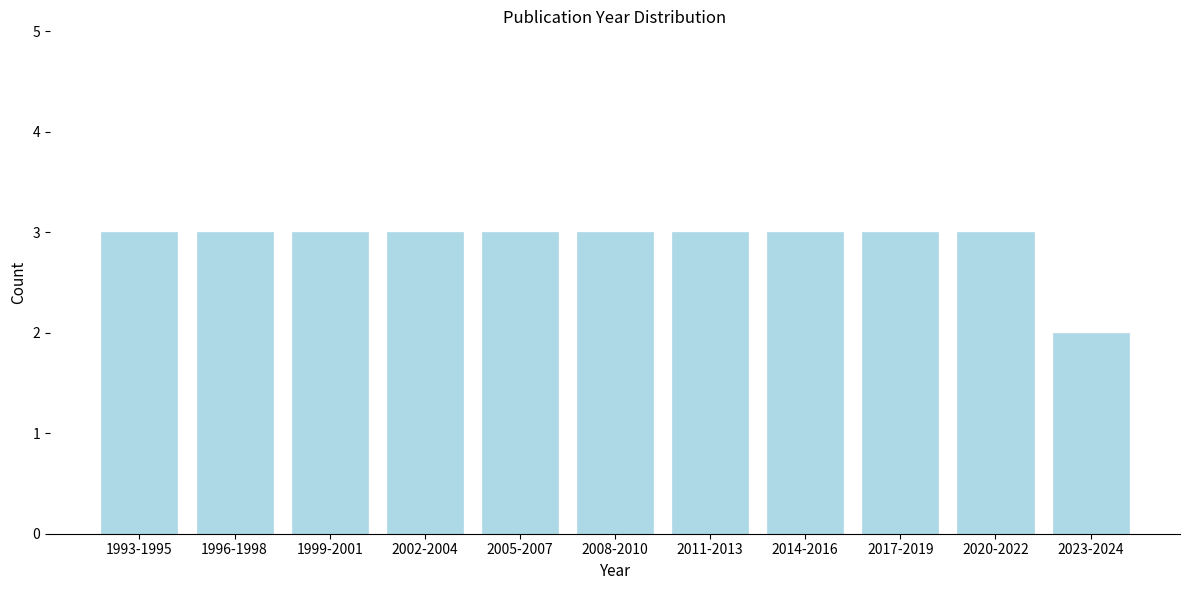

Reading left to right, what are all the values shown in this chart?

1993-1995=3	1996-1998=3	1999-2001=3	2002-2004=3	2005-2007=3	2008-2010=3	2011-2013=3	2014-2016=3	2017-2019=3	2020-2022=3	2023-2024=2